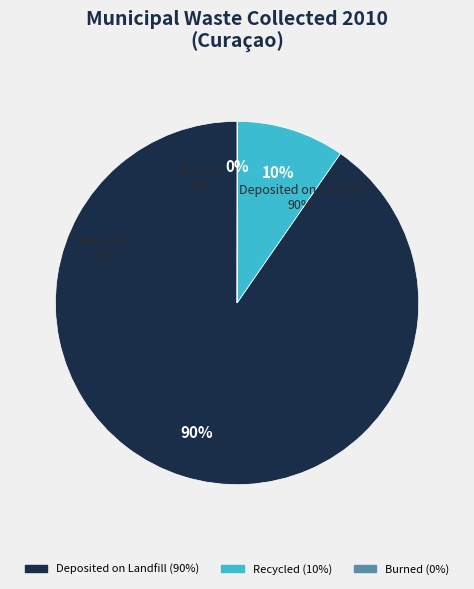

Which slice is the largest?

Deposited on Landfill